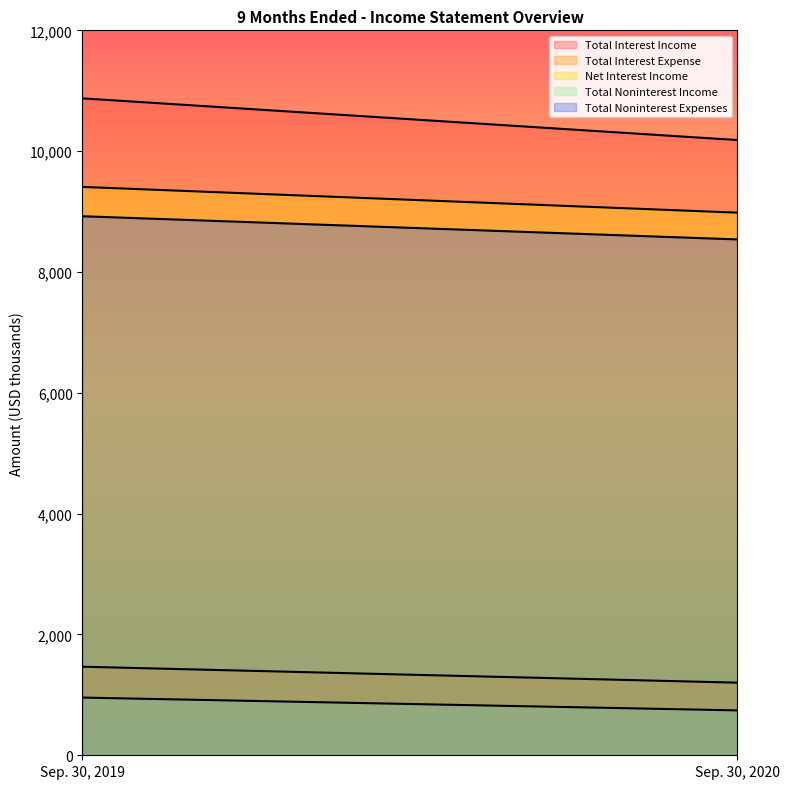

What is the difference between the maximum and minimum values in the Total Noninterest Expenses series?

384